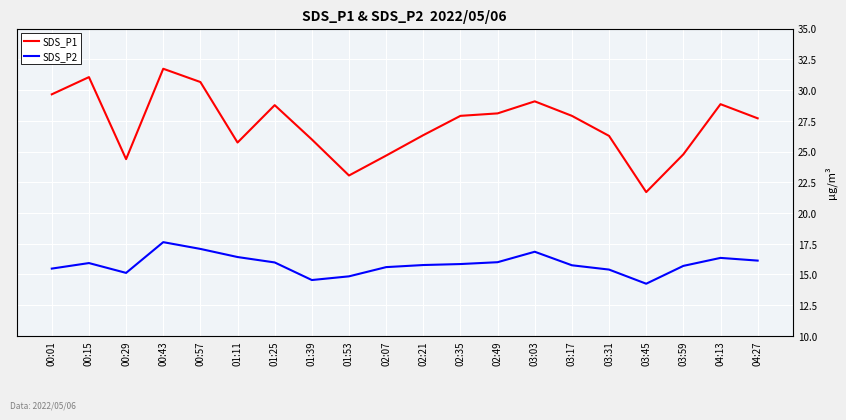

In SDS_P2, how many points are higher than both neighbors (excluding endpoints)?

4